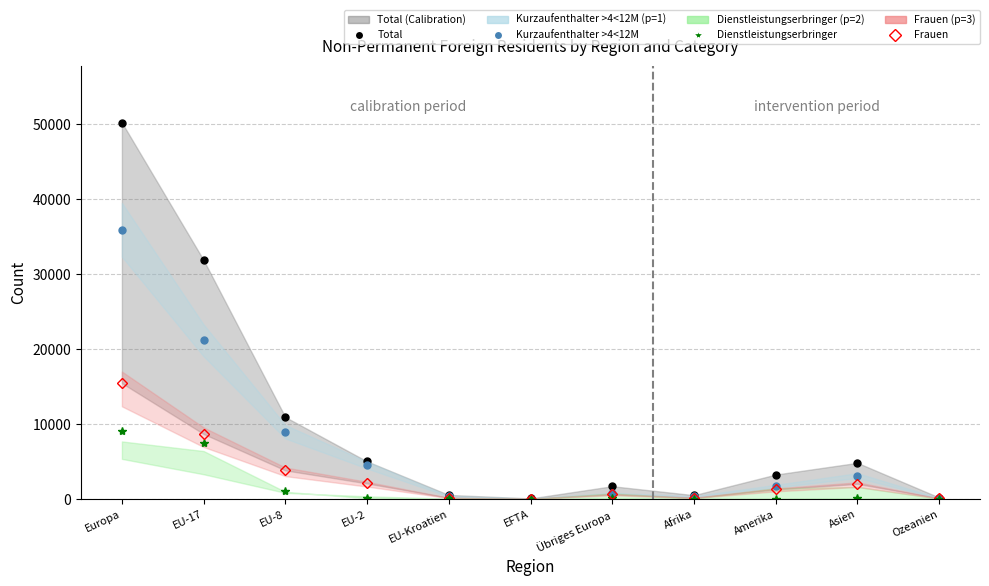

How many values in the Frauen series exceed 1297?

5